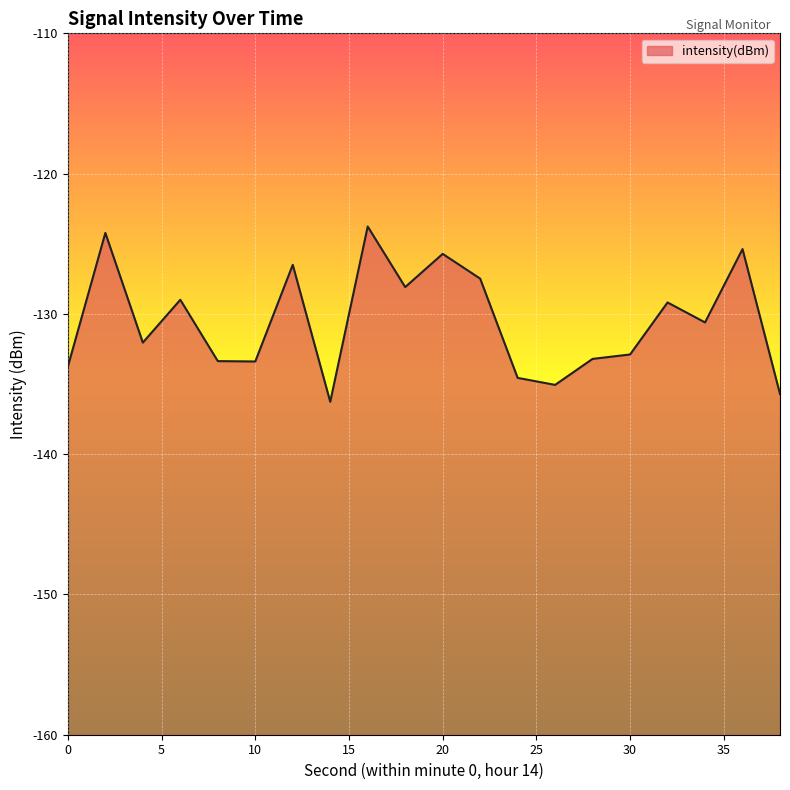

Where is the data nearest to the value -130?

34